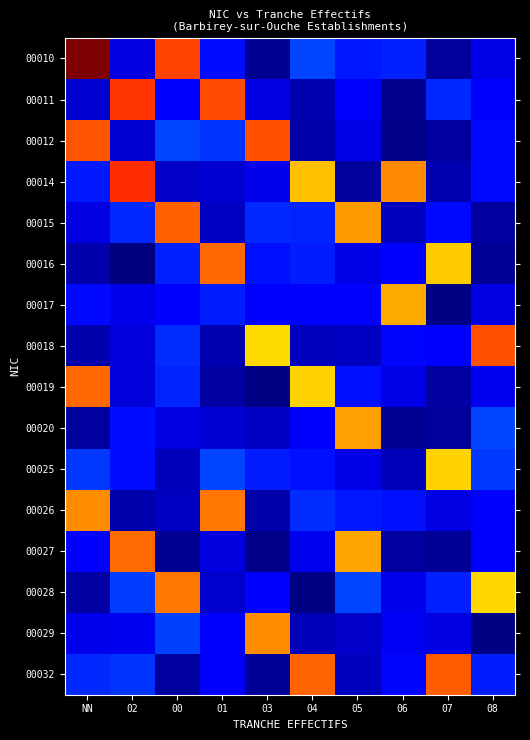

Which has a higher value, NN or 05?

NN